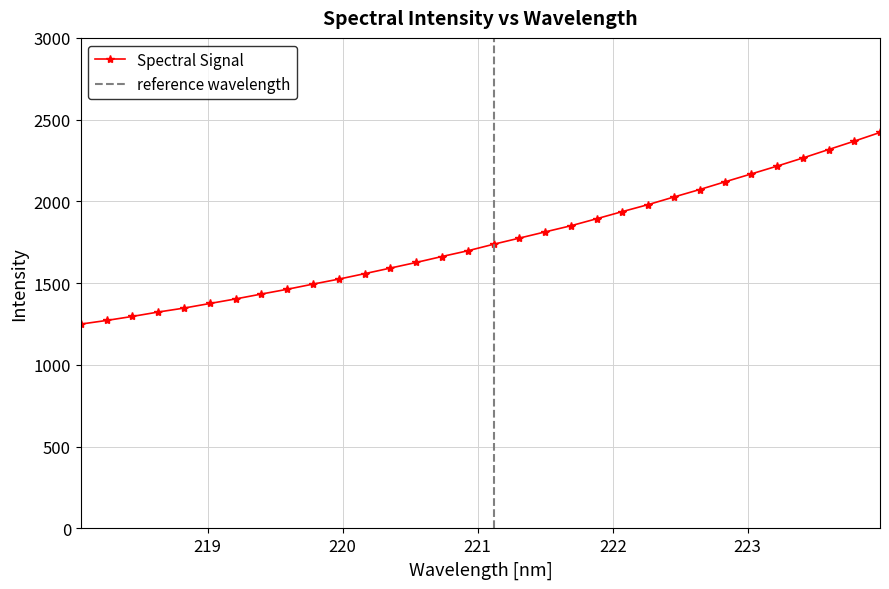

What is the maximum value for Spectral Signal?

2421.7